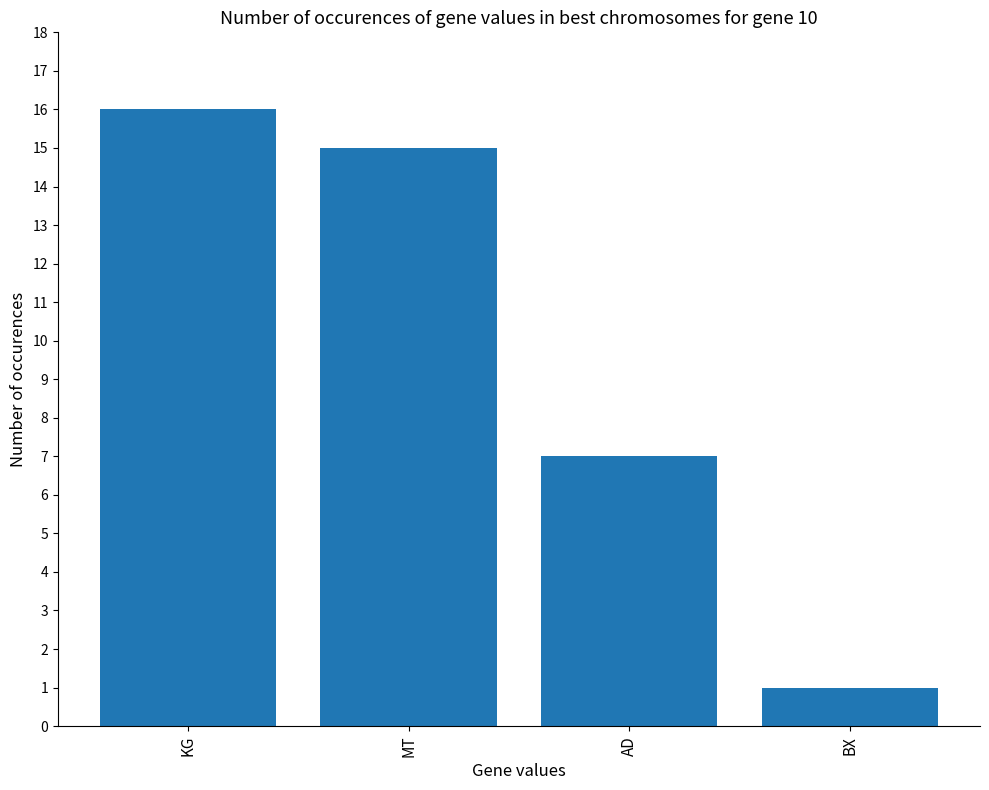

Where is the data nearest to the value 8?

AD